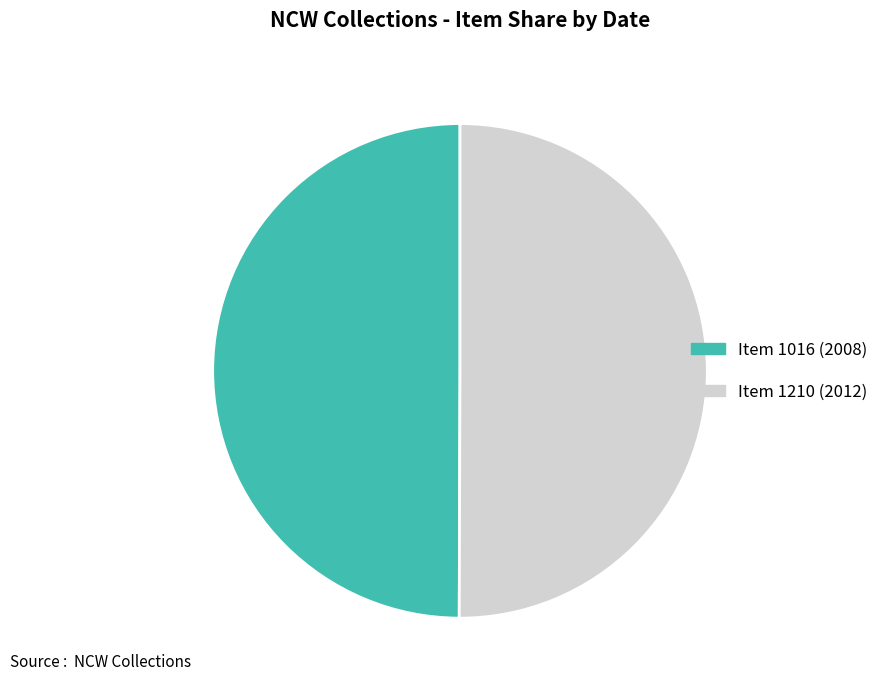

Is it true that Item 1210 (2012) is 50% of the pie?

True